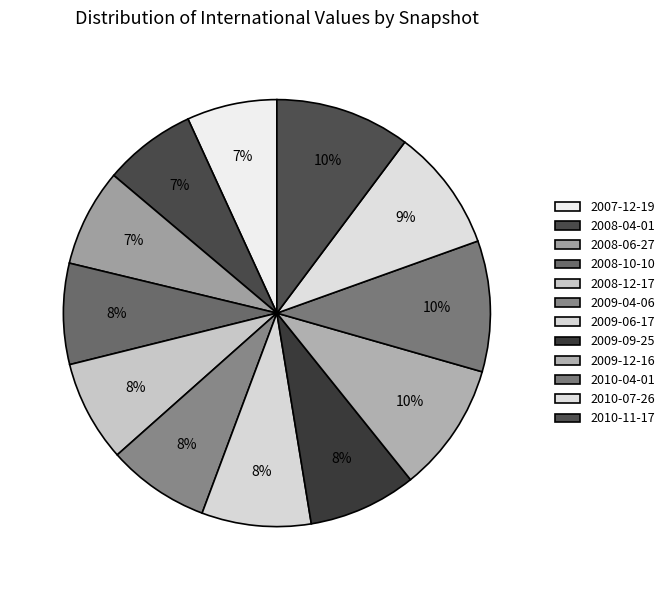

How many slices are in this pie chart?

12